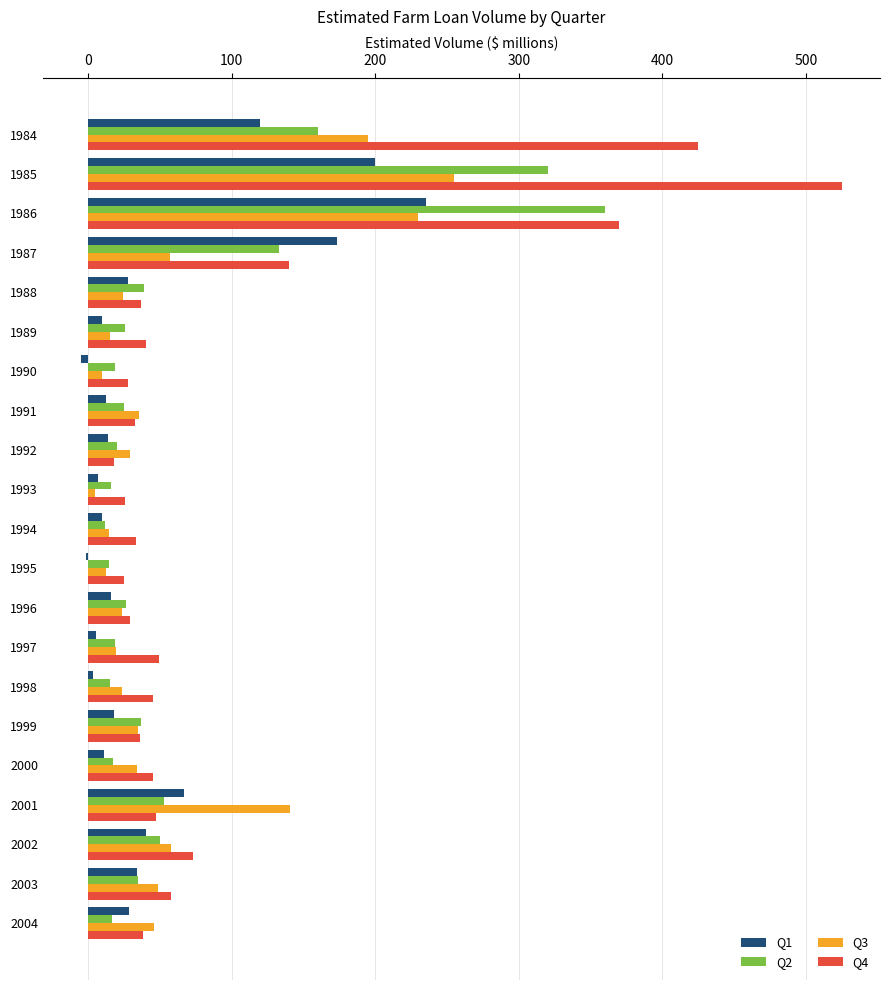

At which category is the sum across all series the highest?

1985